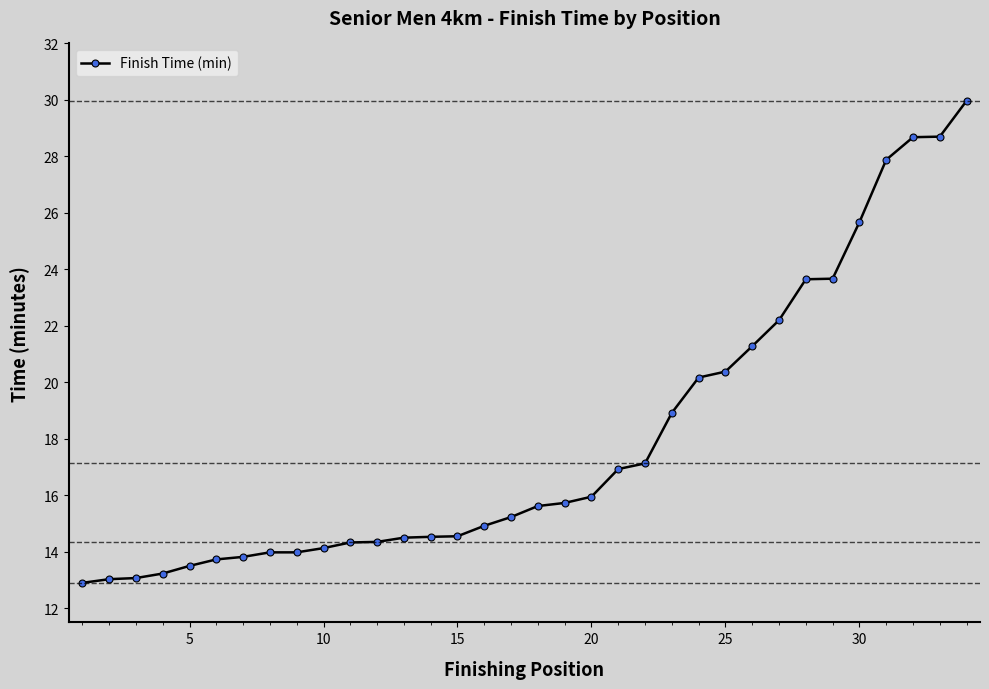

What is the value of the 11th point from the left?

14.3